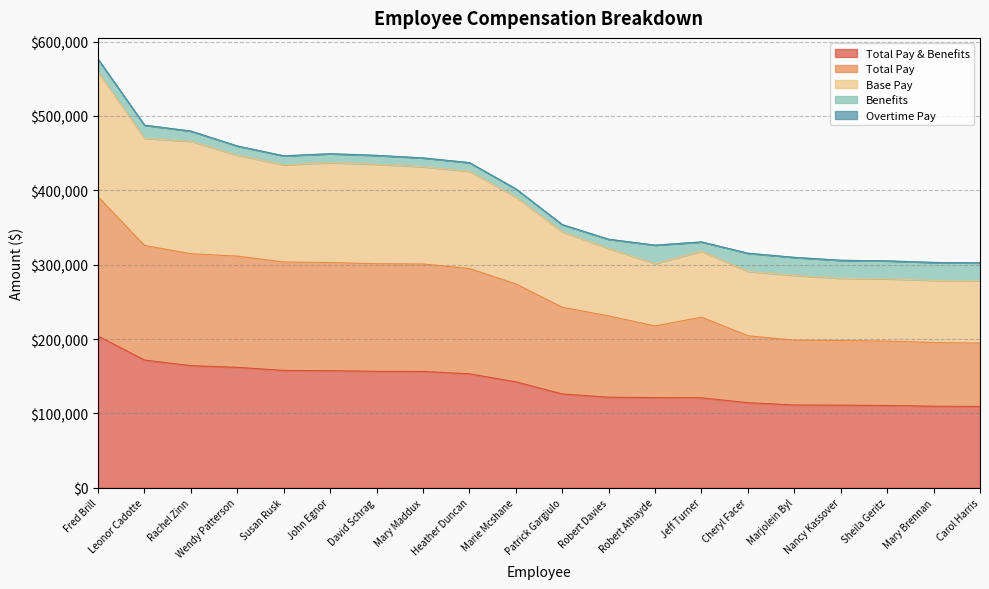

How many interior local peaks does the Base Pay series have?

2